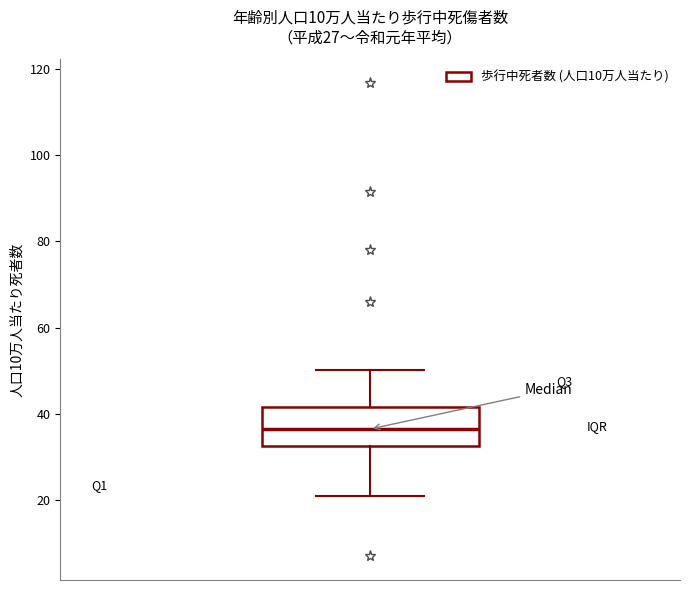

Where is the upper edge of the box on the y-axis? The values are not printed on the chart, so give them approximately, as read against the axis.

42